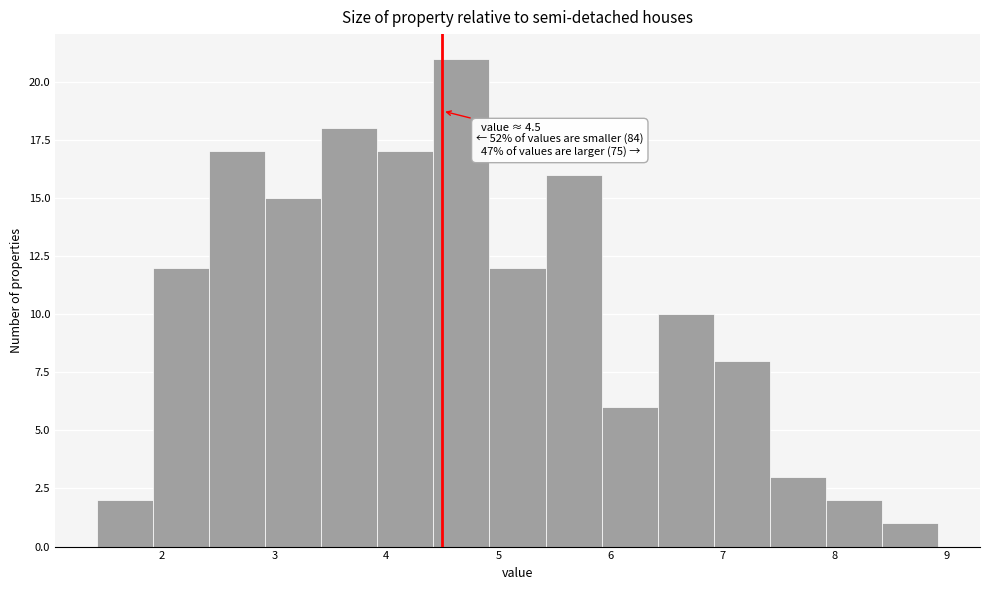

Over which range of the x-axis is the bar tallest?

4.42 to 4.92